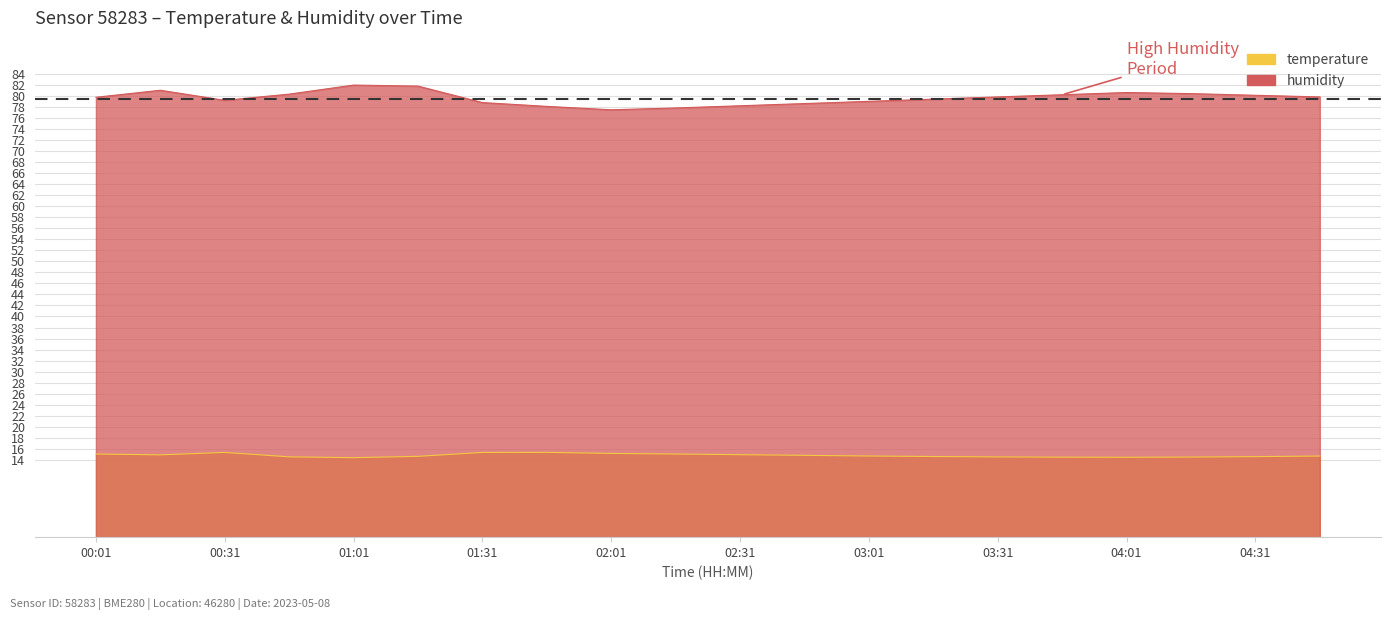

What value does the temperature series have at 01:16?

14.7